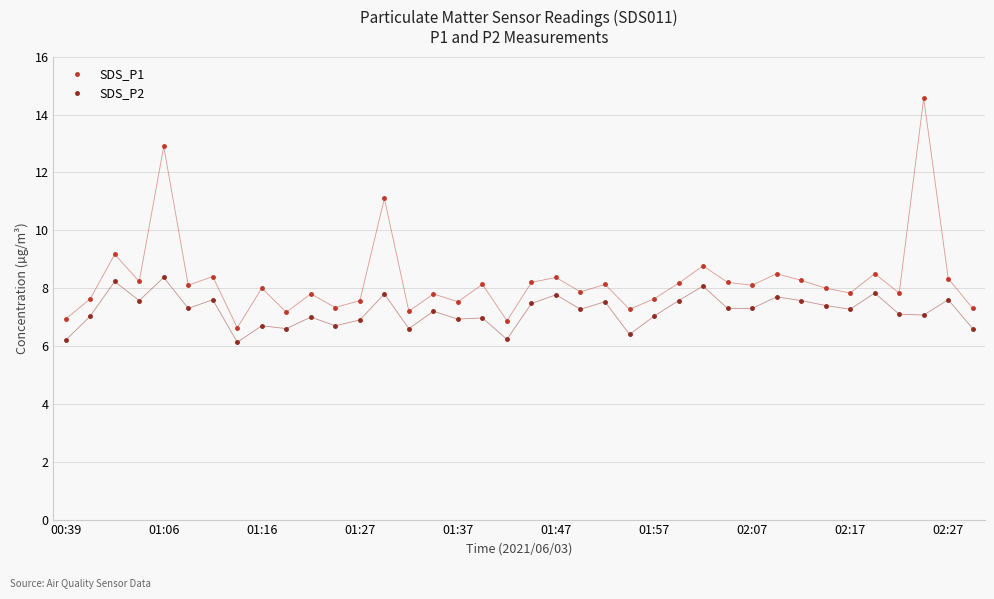

What is the value of the SDS_P2 point at the 26th from the left?

7.6